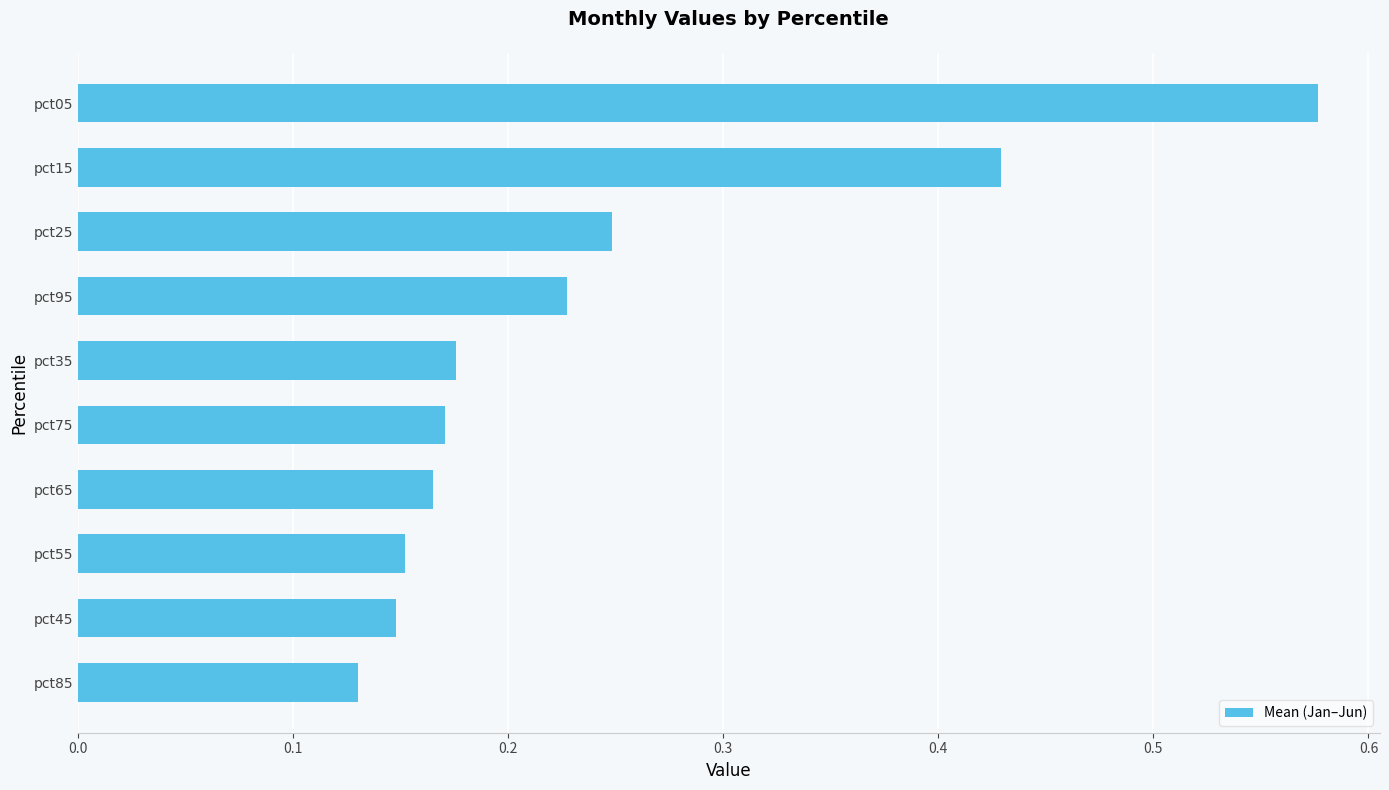

The chart shows a value of 0.3 at pct45. True or false?

False